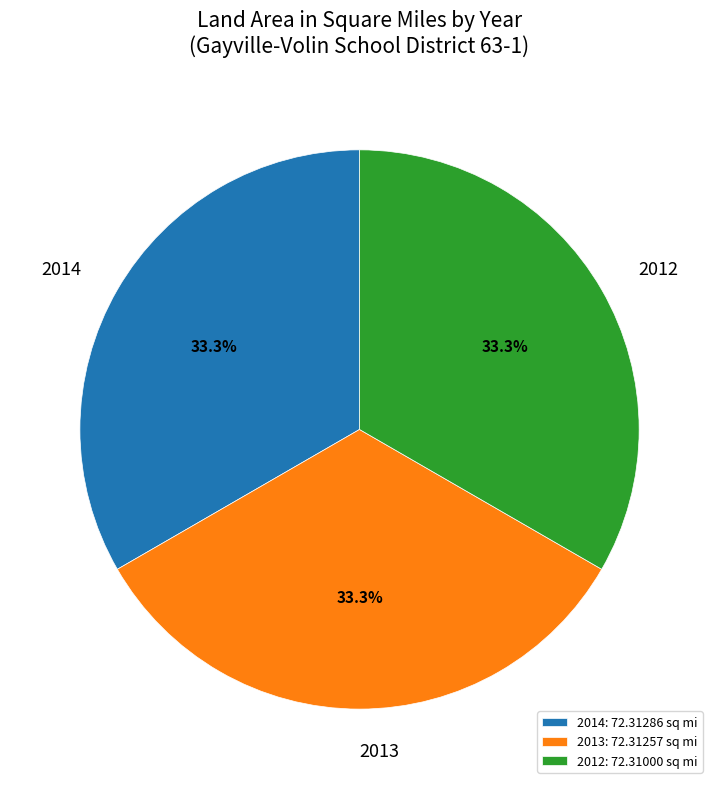

To the nearest percent, what percentage of the pie is 2014?

33%